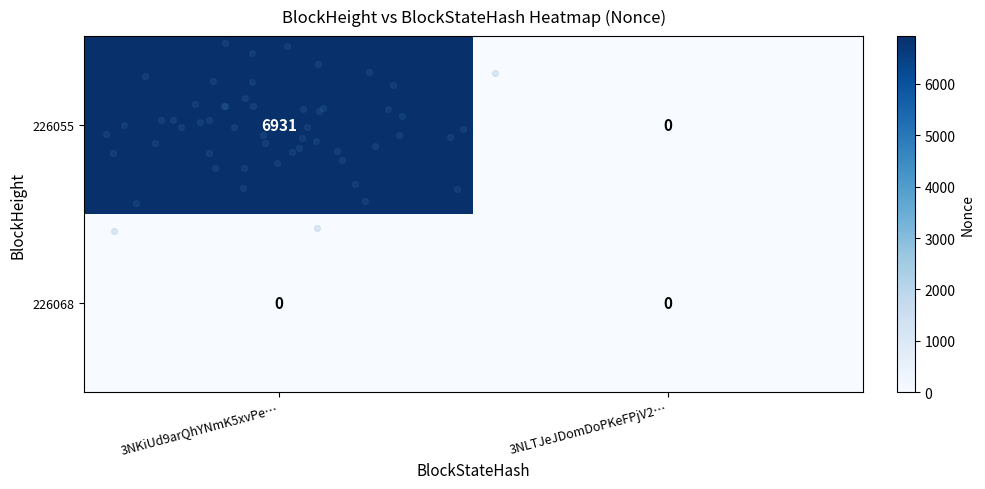

List the series in order of their overall mean, highest first.

226055, 226068